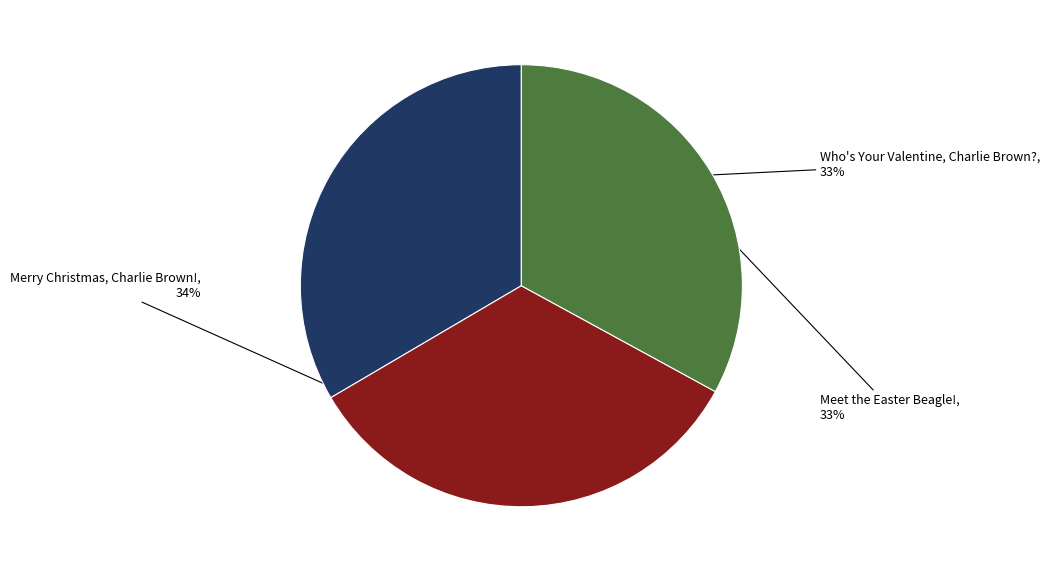

Does Who's Your Valentine, Charlie Brown? account for over 50% of the chart?

No